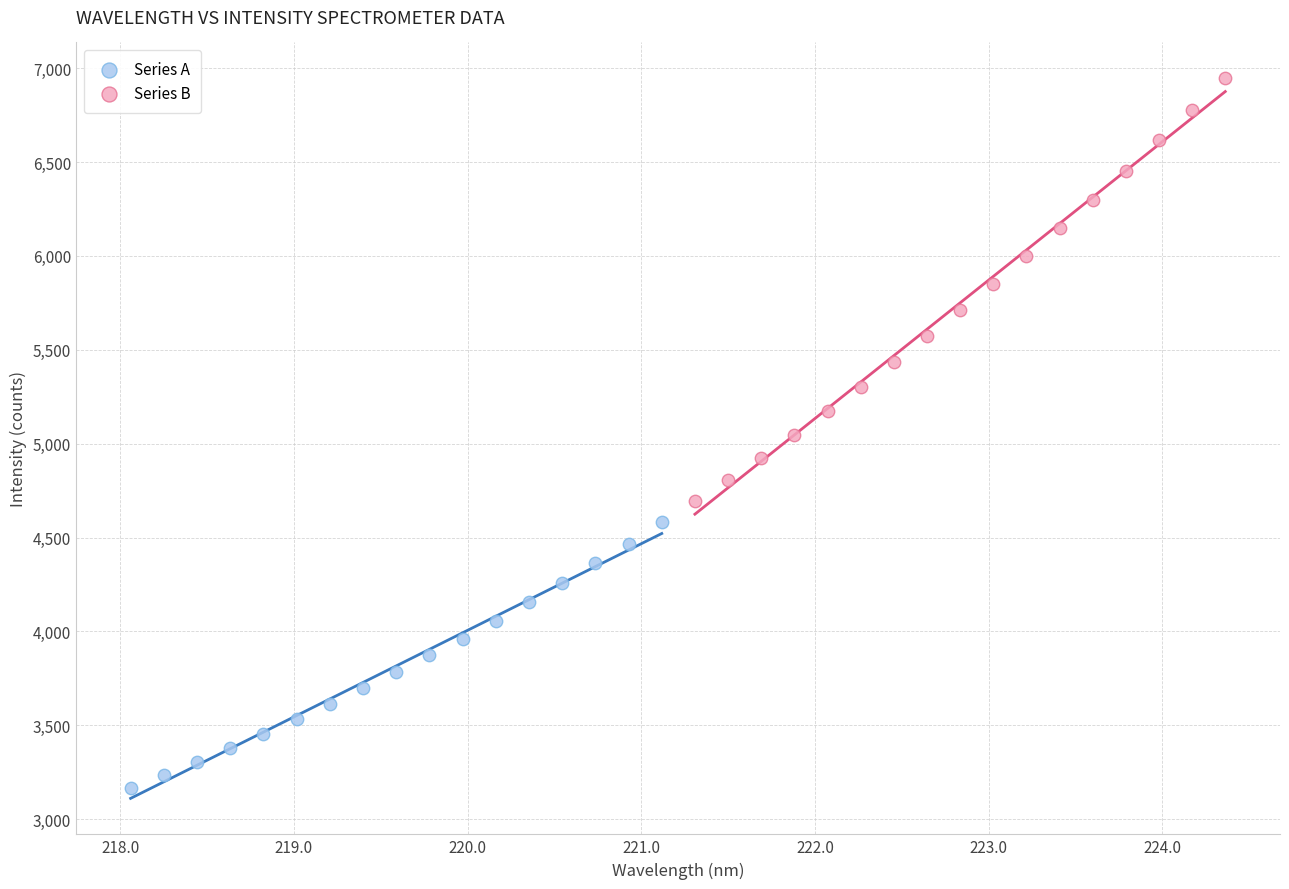

Which series contains the highest Y value?

Series B